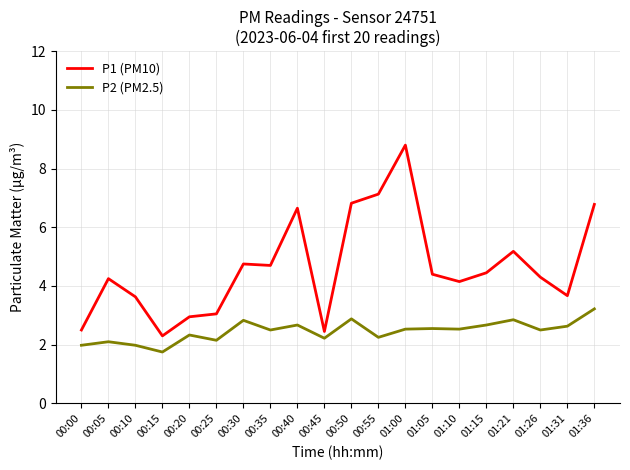

At which category does P1 (PM10) reach its first local peak?

00:05